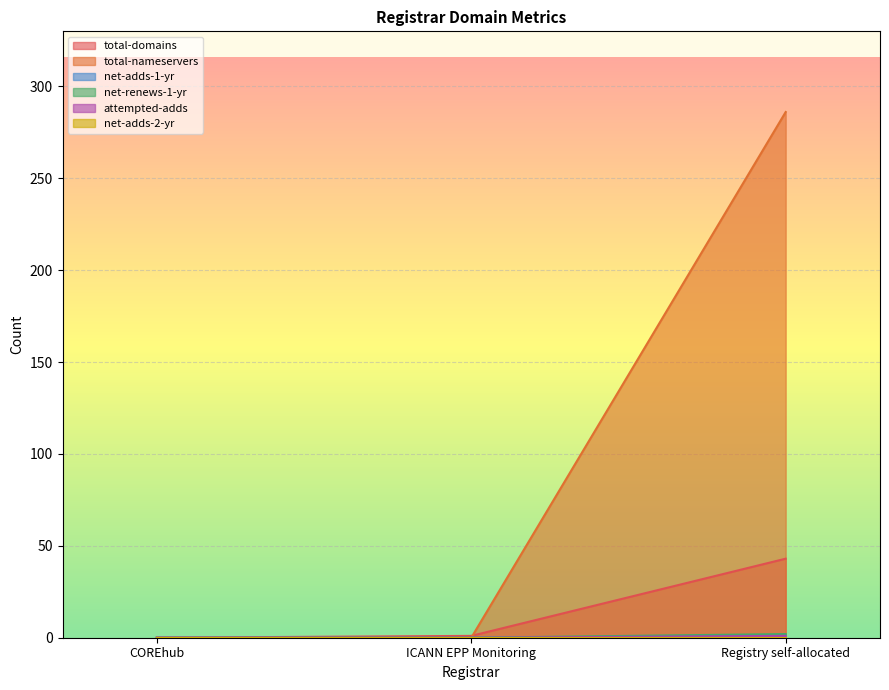

What value does the total-domains series have at Registry self-allocated, to the nearest 5?

45